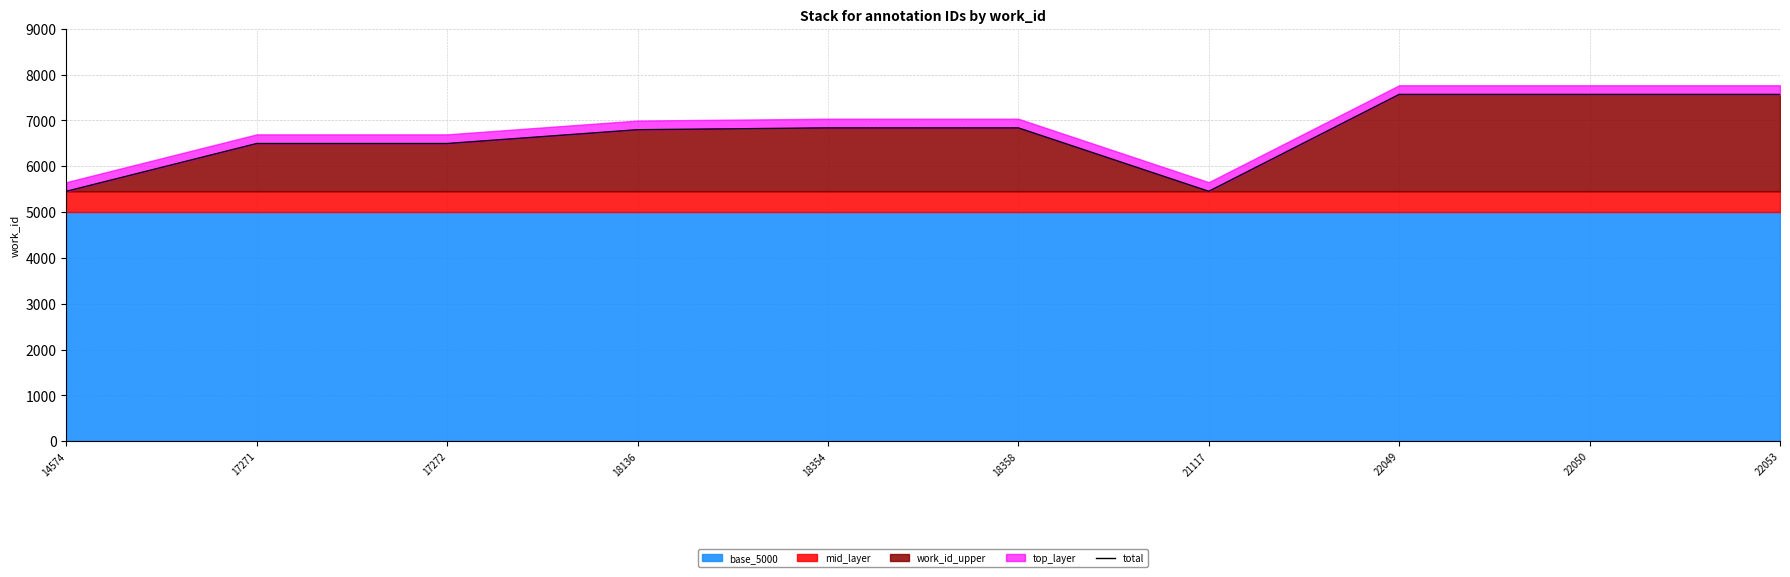

True or false: the data has more than 2 interior local peaks.

False